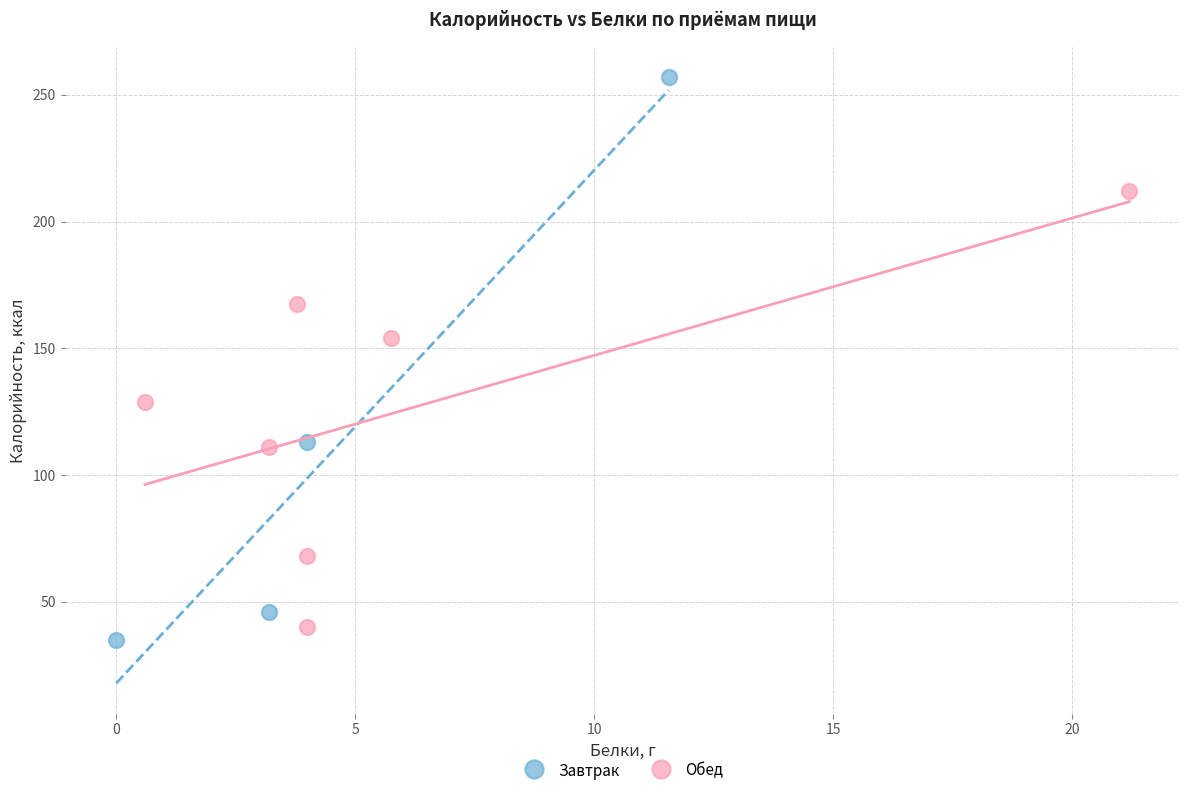

Which series reaches the maximum Y coordinate?

Завтрак